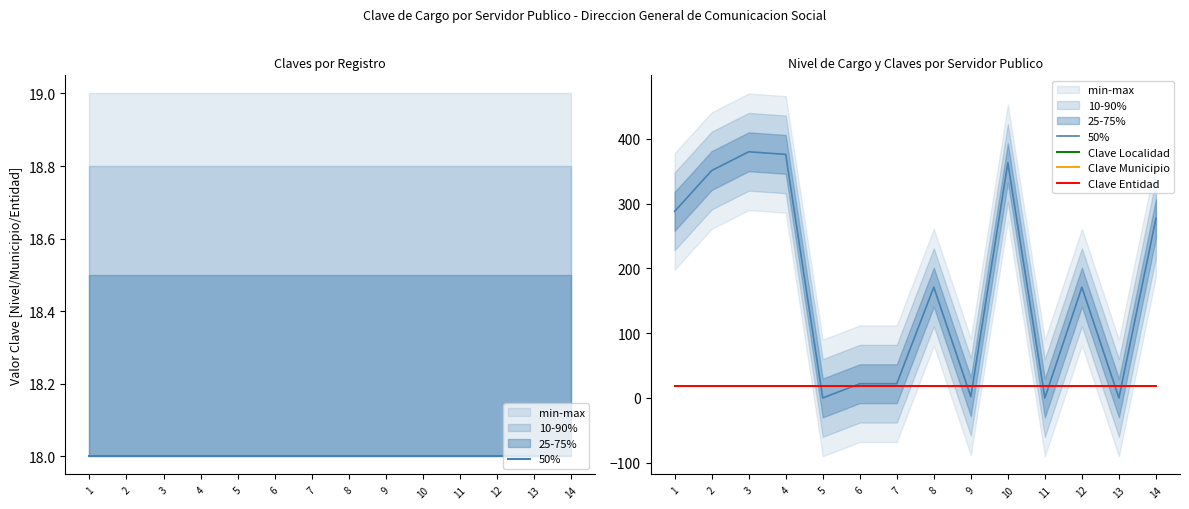

How many data points does each series have?

14